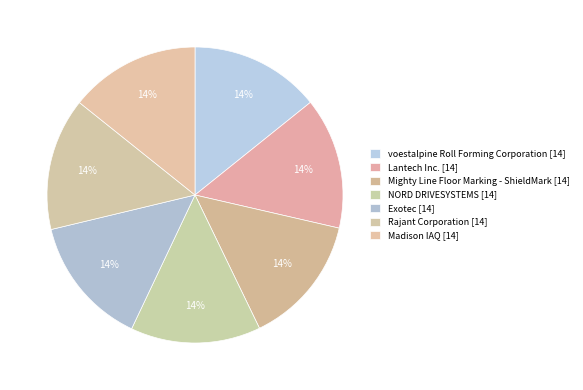

Count the number of slices in the pie.

7